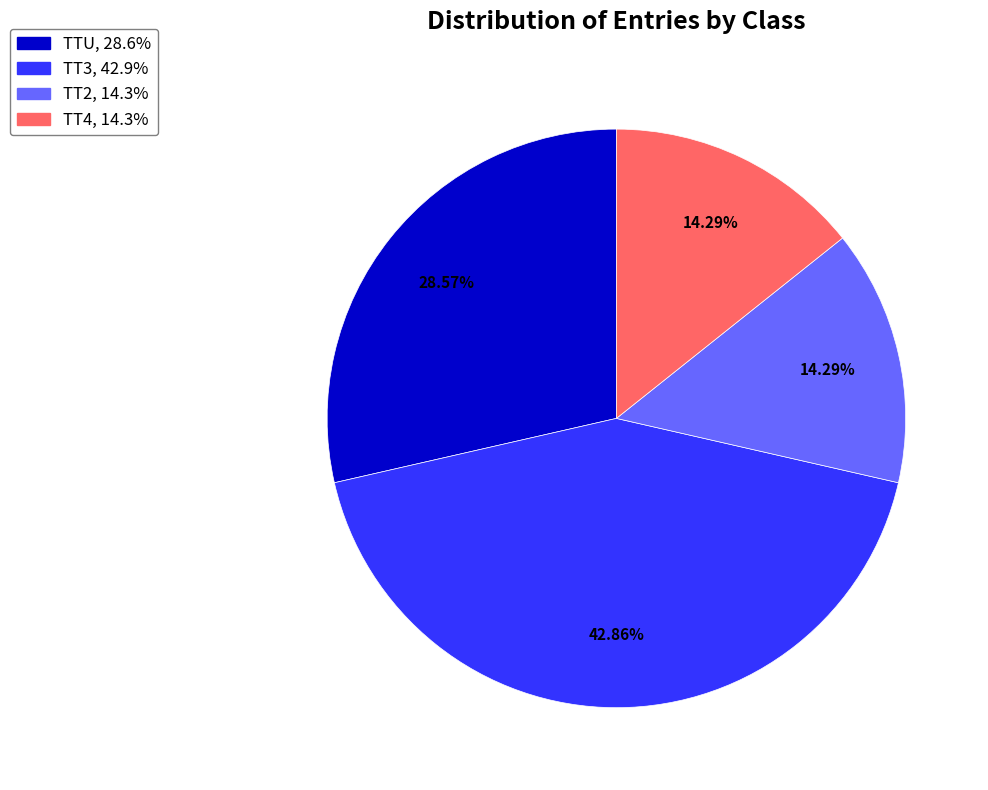

Is there a majority slice in this chart?

No